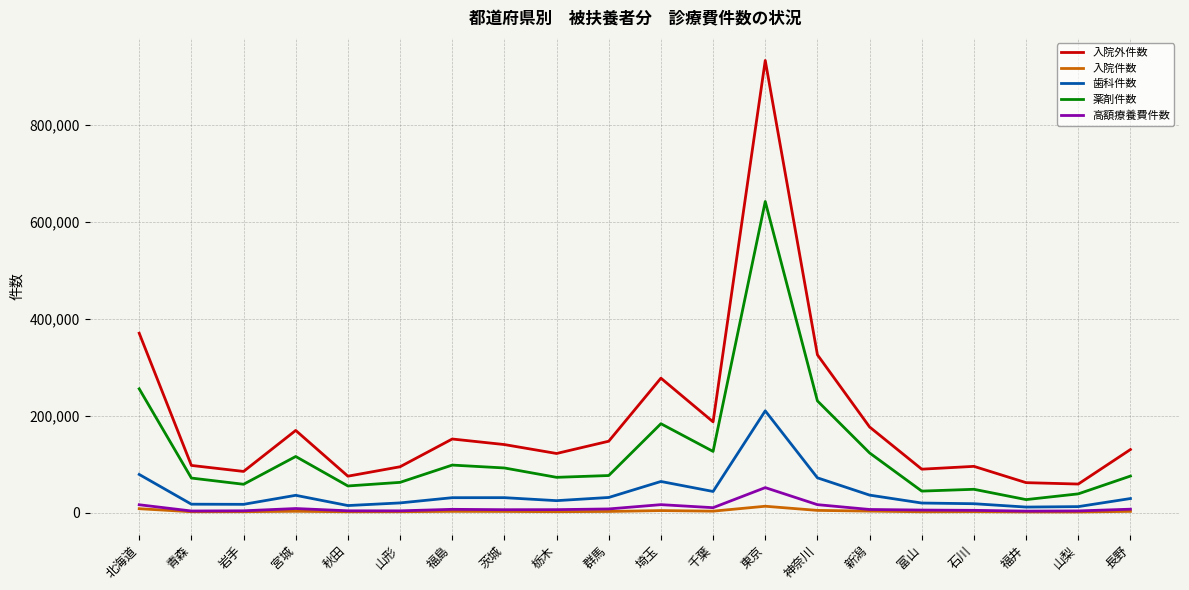

What is the maximum value shown in the chart?

933513